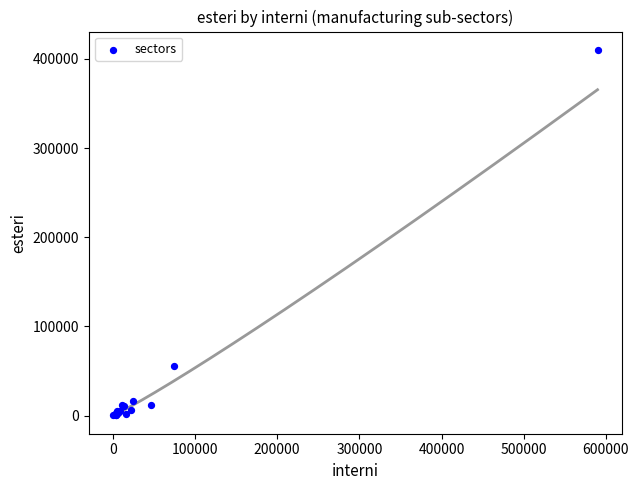

What Y value in the scatter plot is closest to 205123?

55412